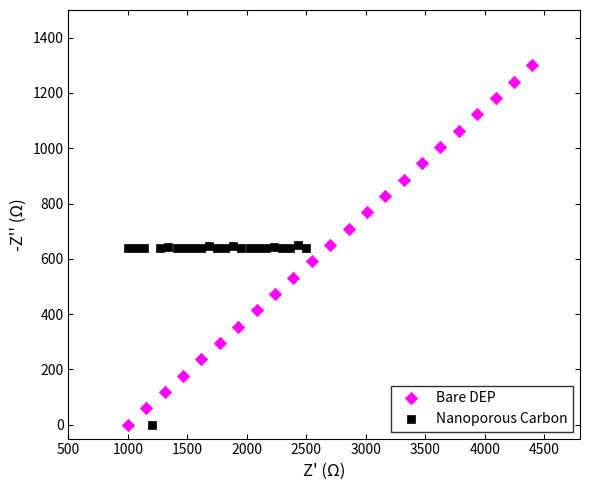

What are all the series names shown in the legend?

Bare DEP, Nanoporous Carbon